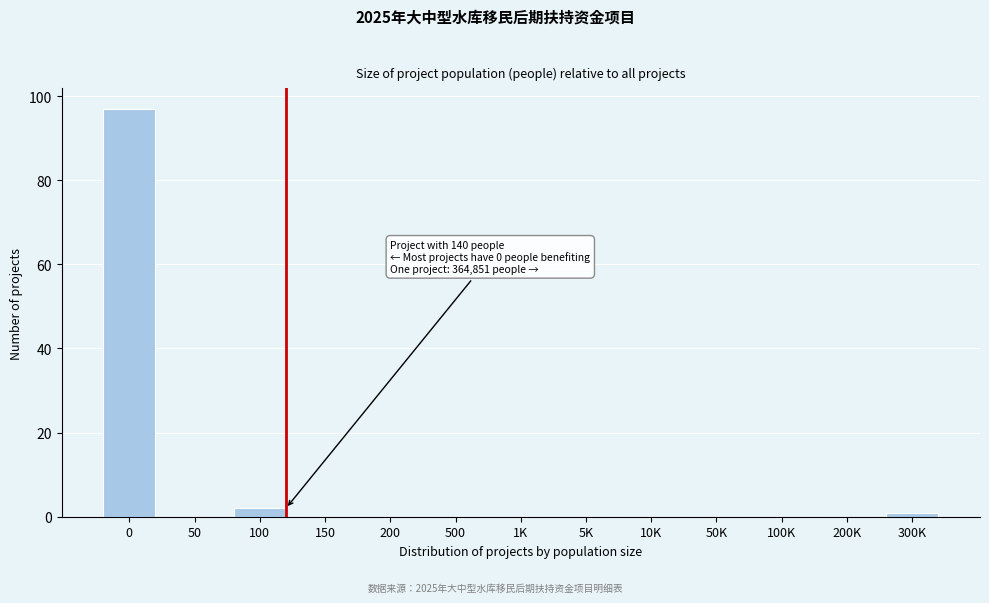

Reading left to right, transcribe all the data shown in this chart.

0=97	50=0	100=2	150=0	200=0	500=0	1K=0	5K=0	10K=0	50K=0	100K=0	200K=0	300K=1